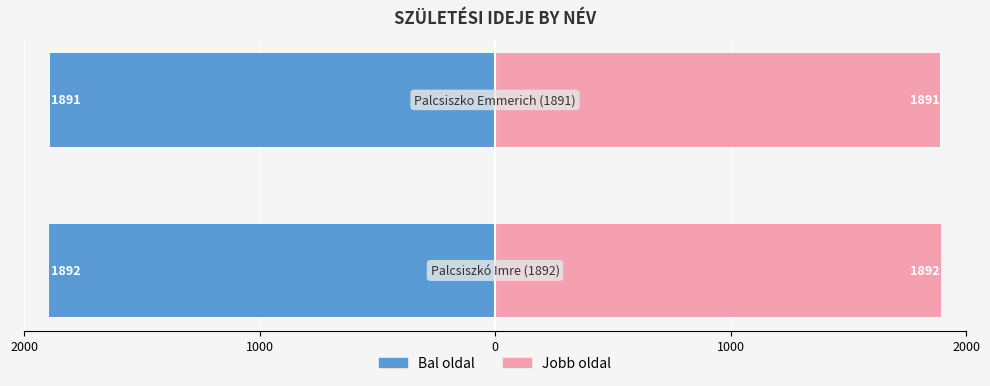

True or false: Születési év (bal) has a value of -1892 at 2000.

True